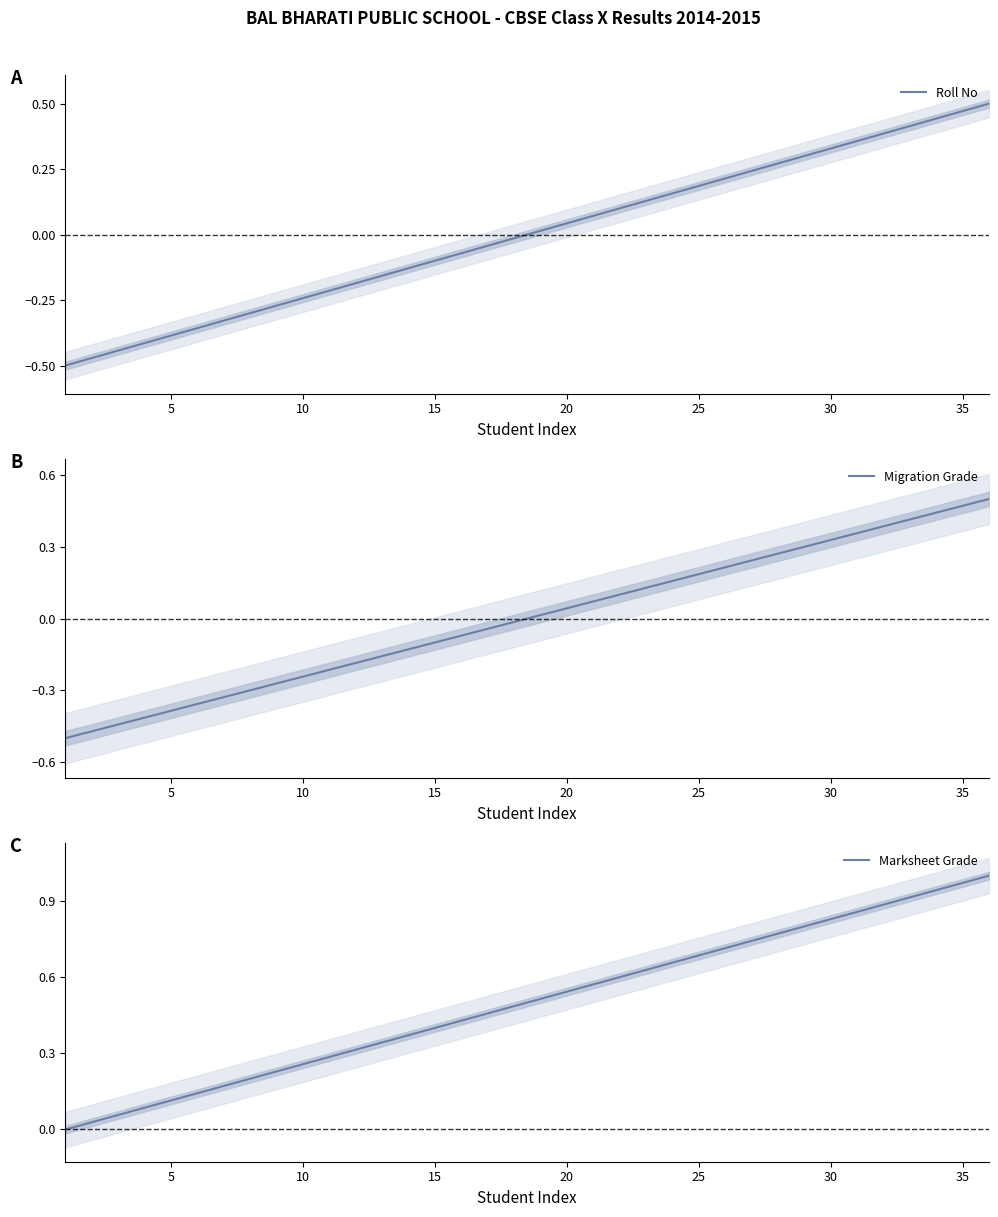

How many values in the Roll No series exceed 0?

18